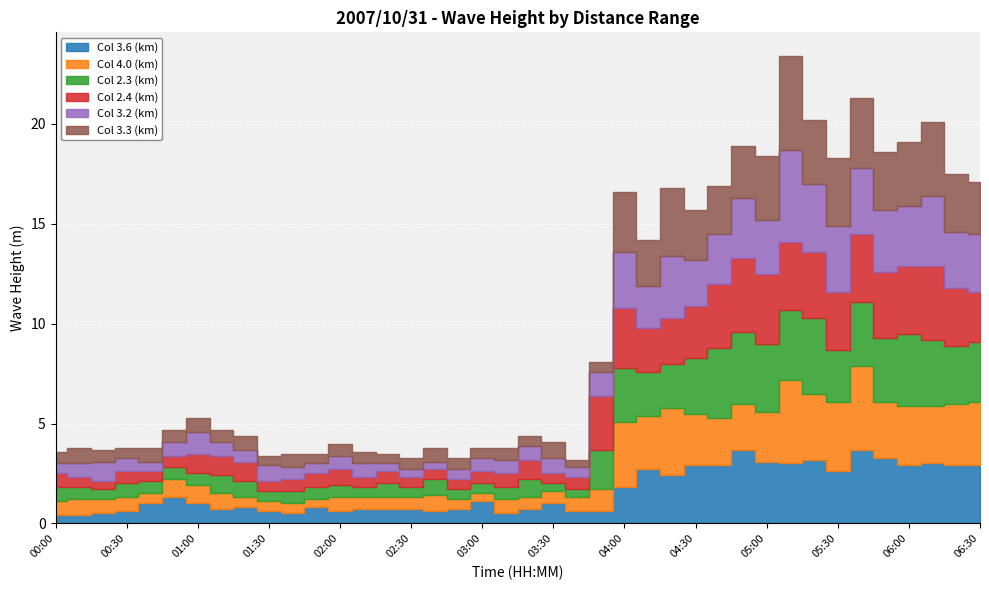

What is the maximum value shown in the chart?

4.7